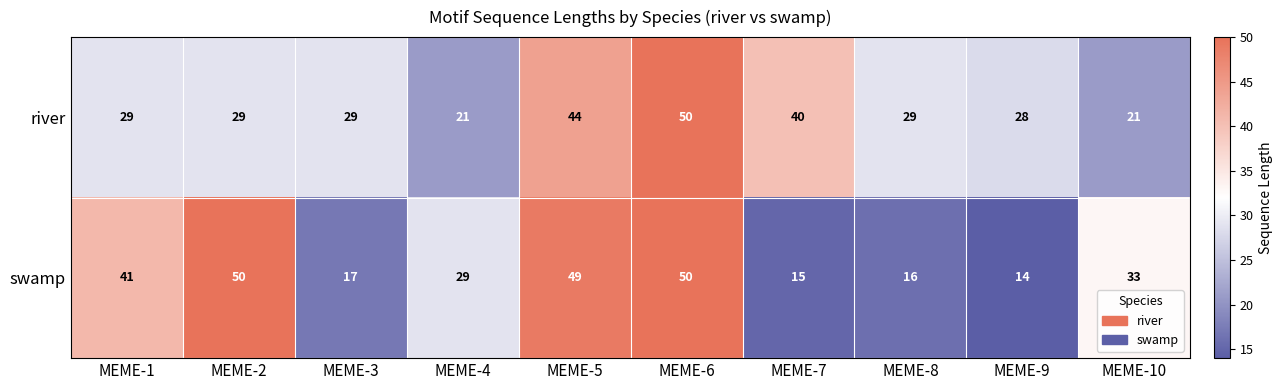

How many data points does each series have?

10